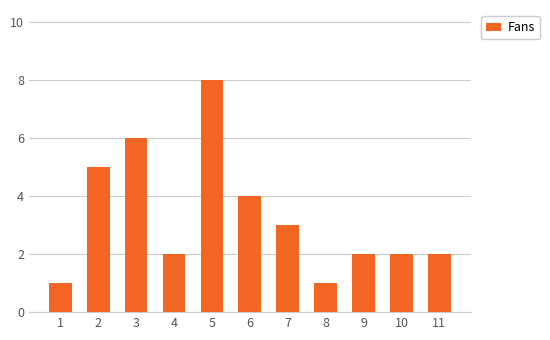

Does the chart contain any negative values?

No